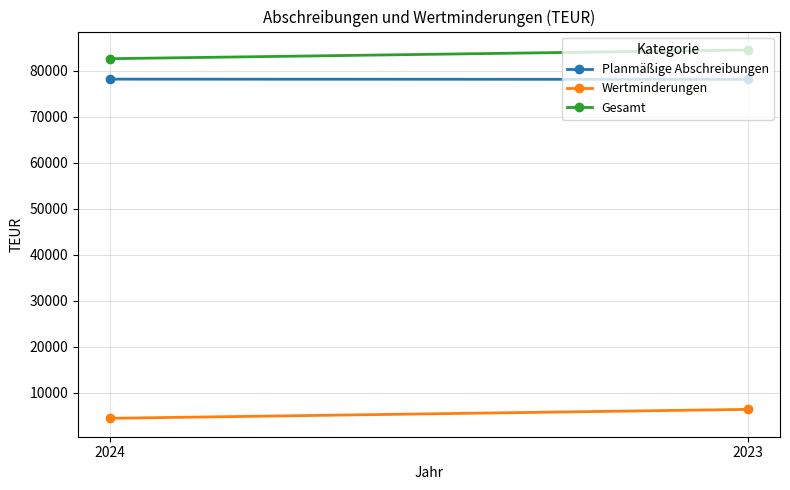

Is it true that Gesamt equals 82662 at 2024?

True